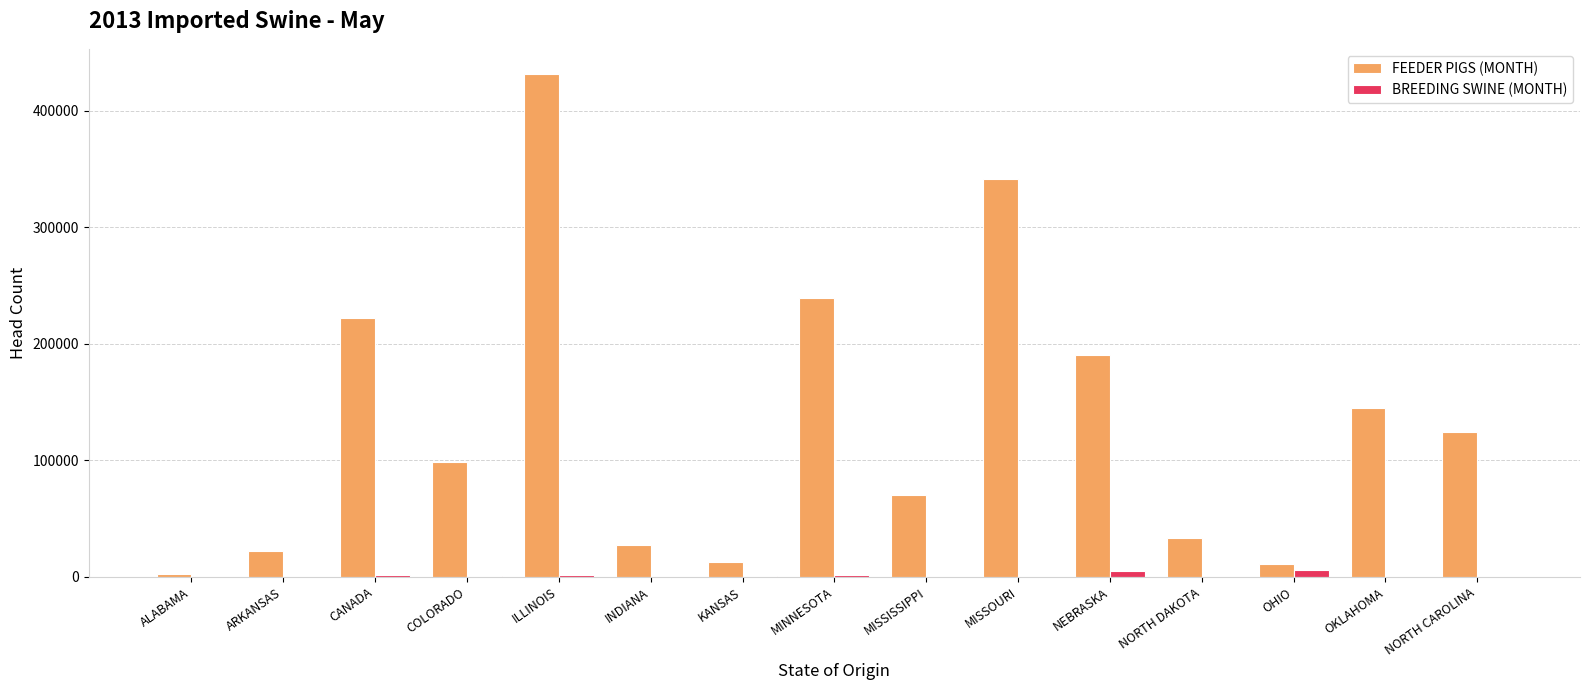

The FEEDER PIGS (MONTH) series shows 33620 at NORTH DAKOTA. True or false?

True